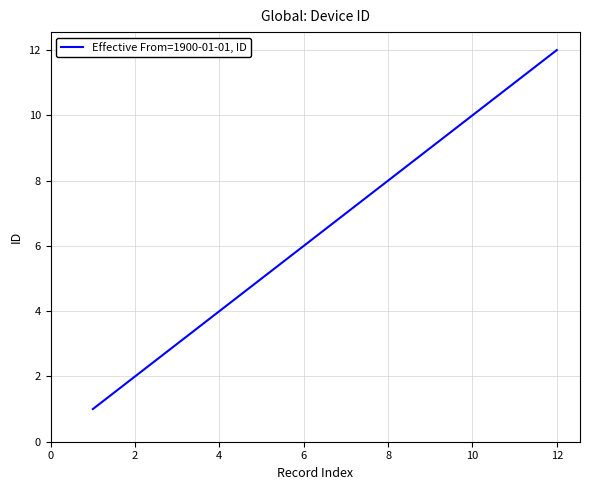

What is the maximum value shown in the chart?

12